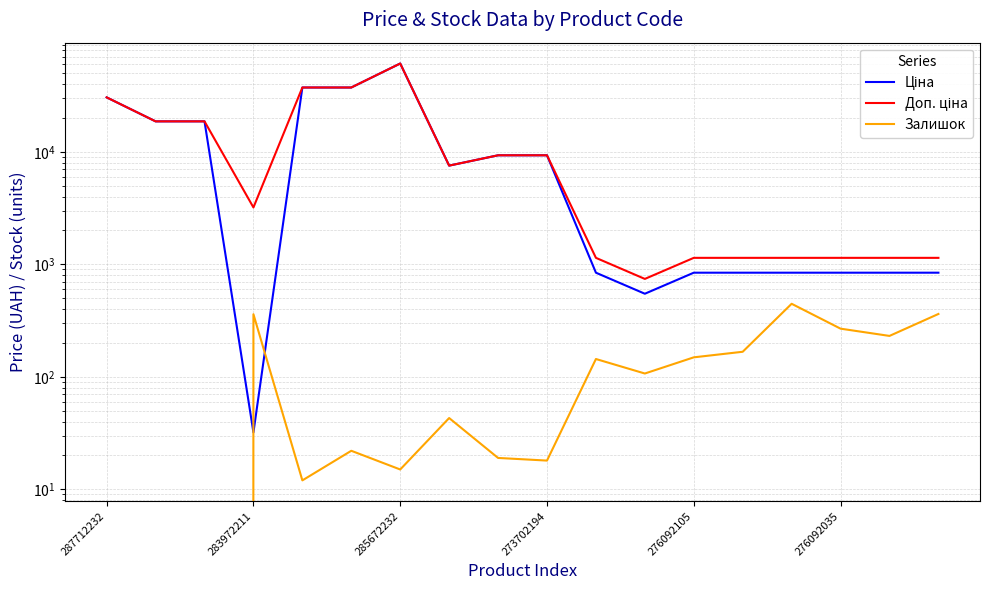

What position from the right is 8?

10